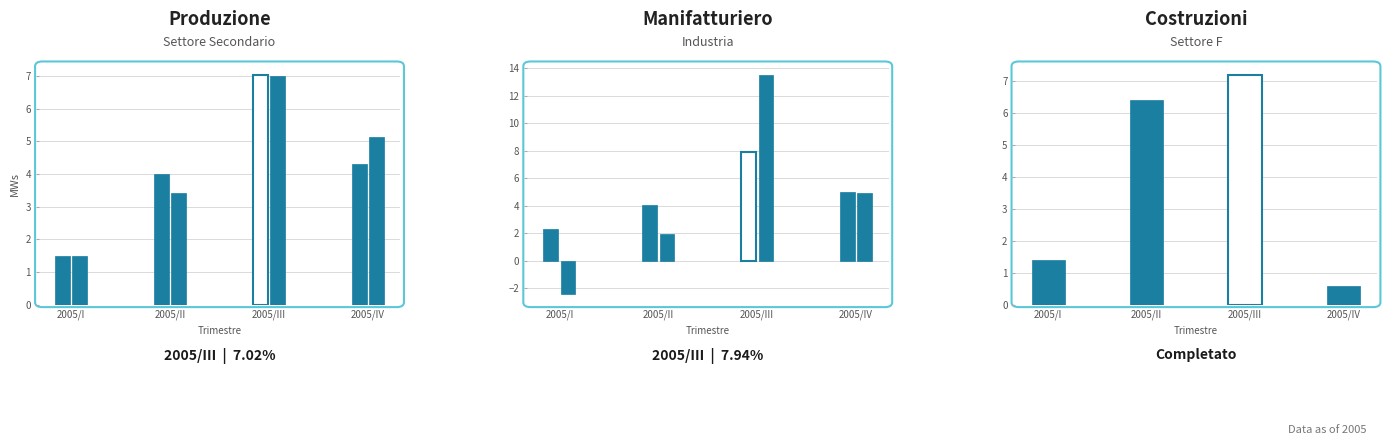

What is the difference between the Industria values at 2005/III and 2005/I?

5.5